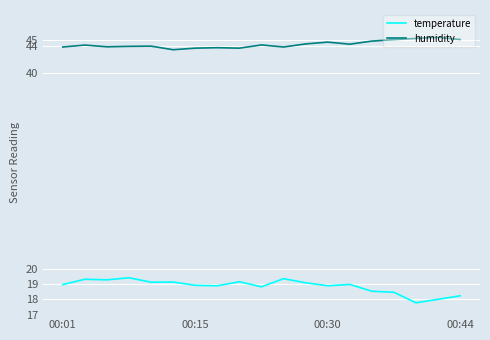

True or false: humidity and temperature cross at least once.

False